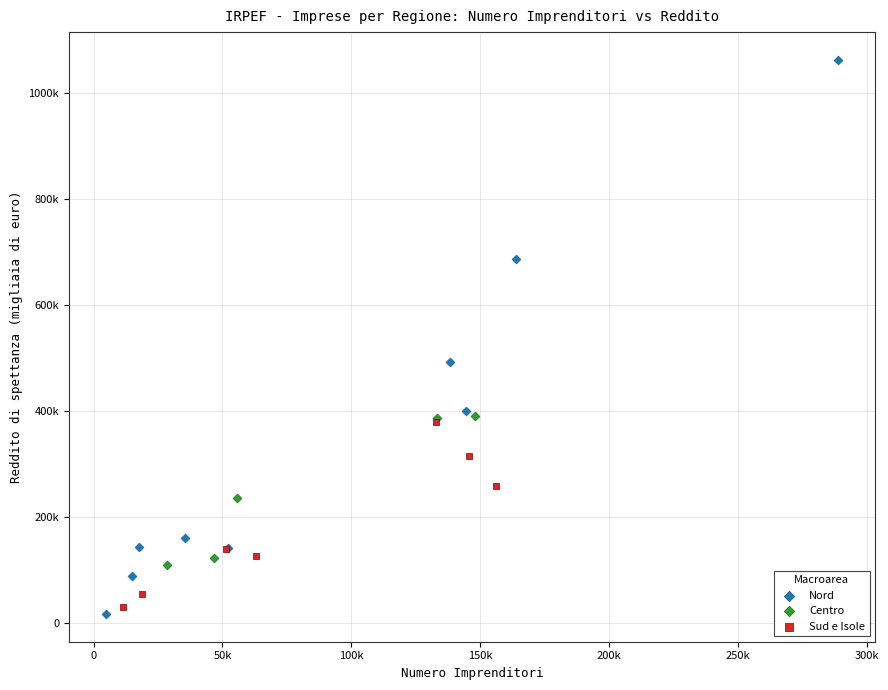

What are all the series names shown in the legend?

Nord, Centro, Sud e Isole